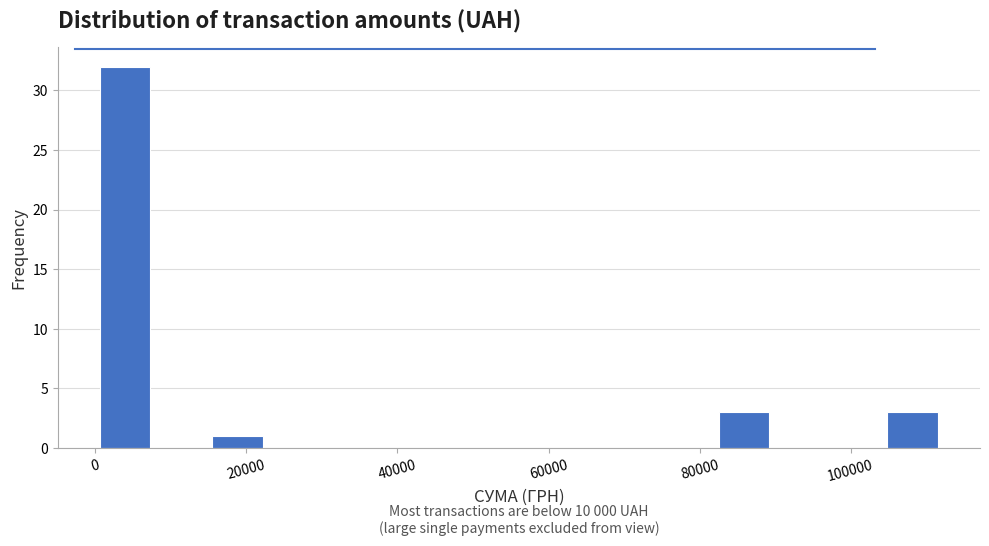

Around what value on the x-axis is the tallest bar? Give the approximate position of its centre, as read against the axis.

4000